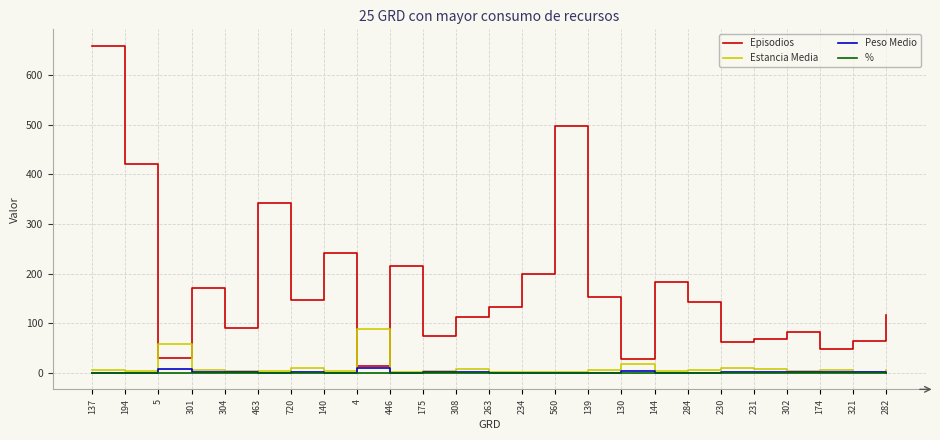

The Peso Medio series shows 0.7 at 284. True or false?

True